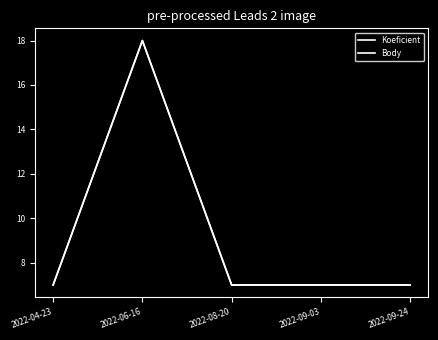

How many data points does each series have?

5